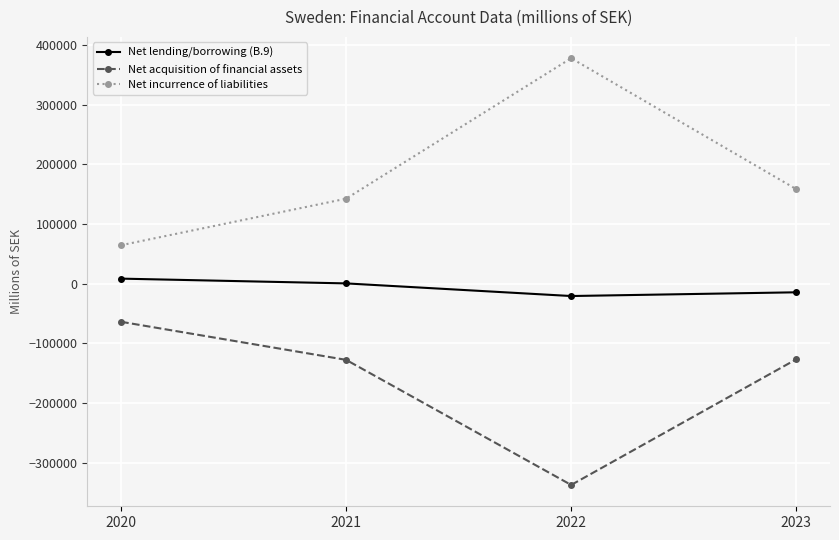

How many values in the Net lending/borrowing (B.9) series are below 490?

2